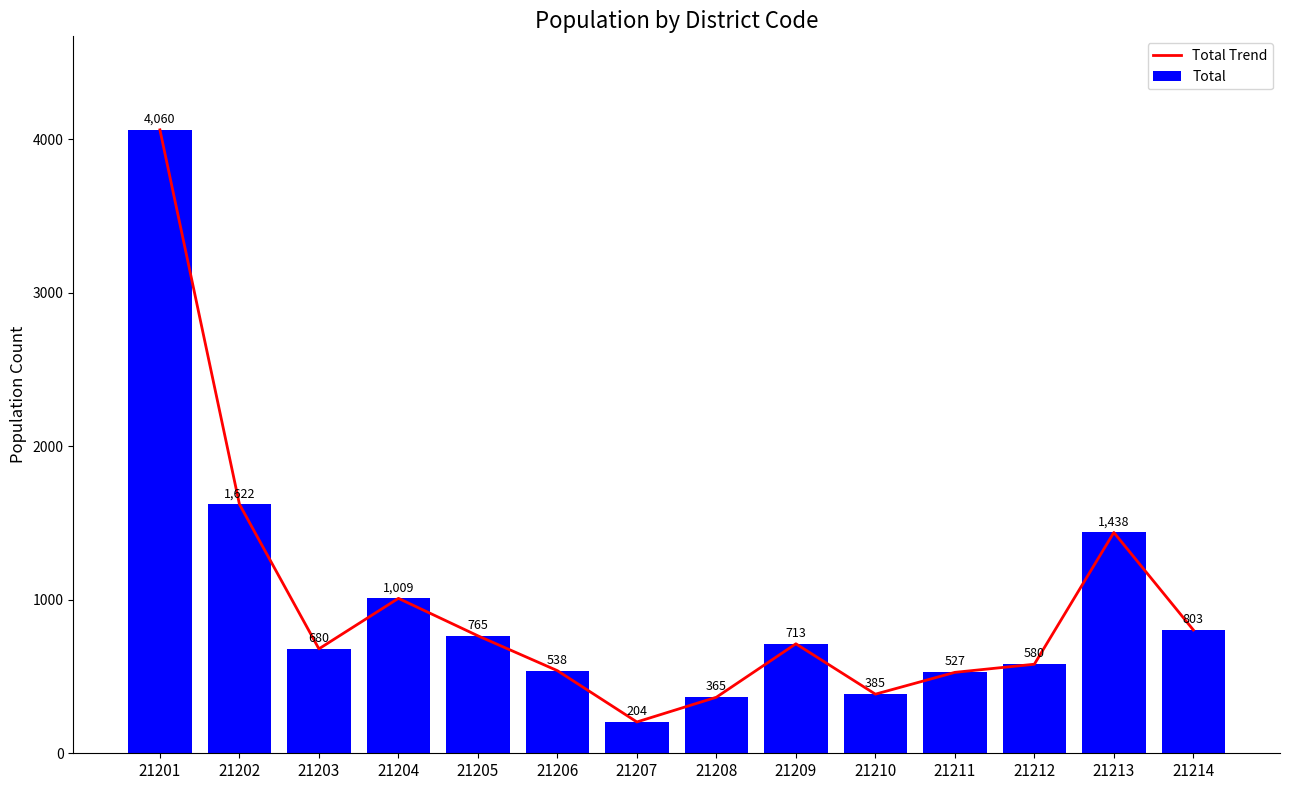

Count the number of data series in this chart.

2